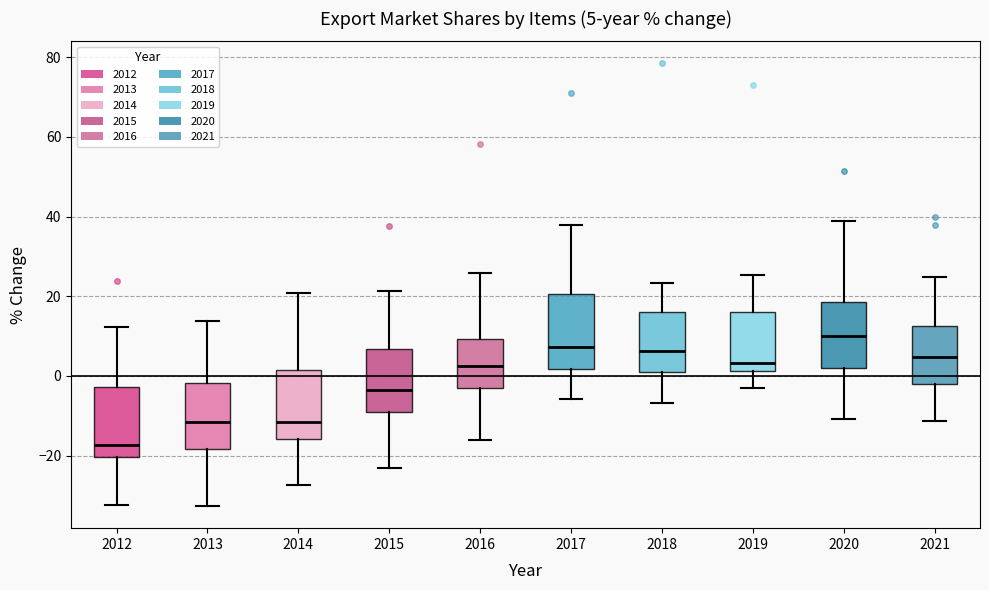

Which box's median line is the highest?

2020